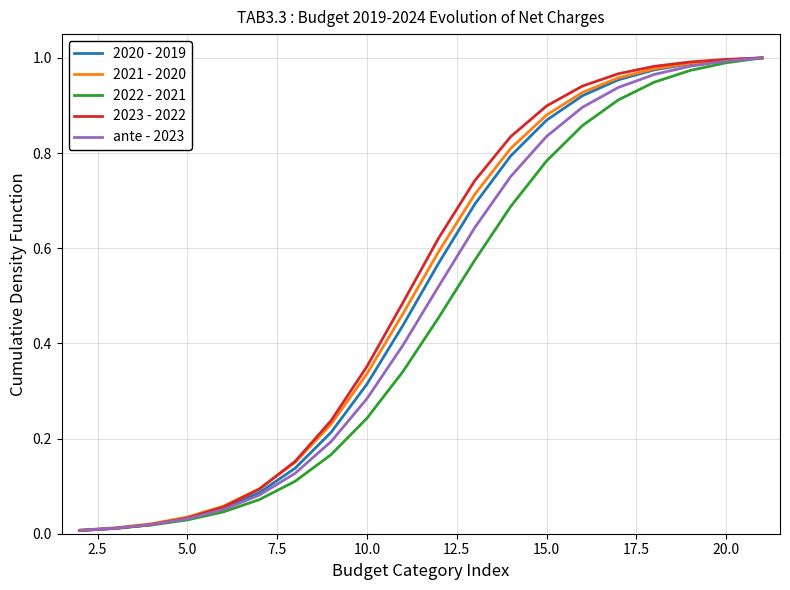

Is it true that 2021 - 2020 equals 1.0 at 20.0?

True